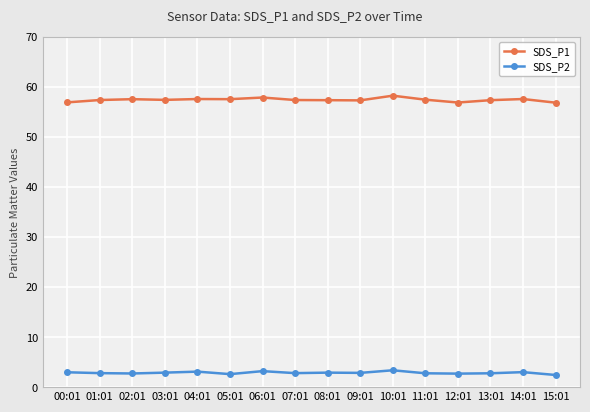

How many distinct data groups are displayed?

2